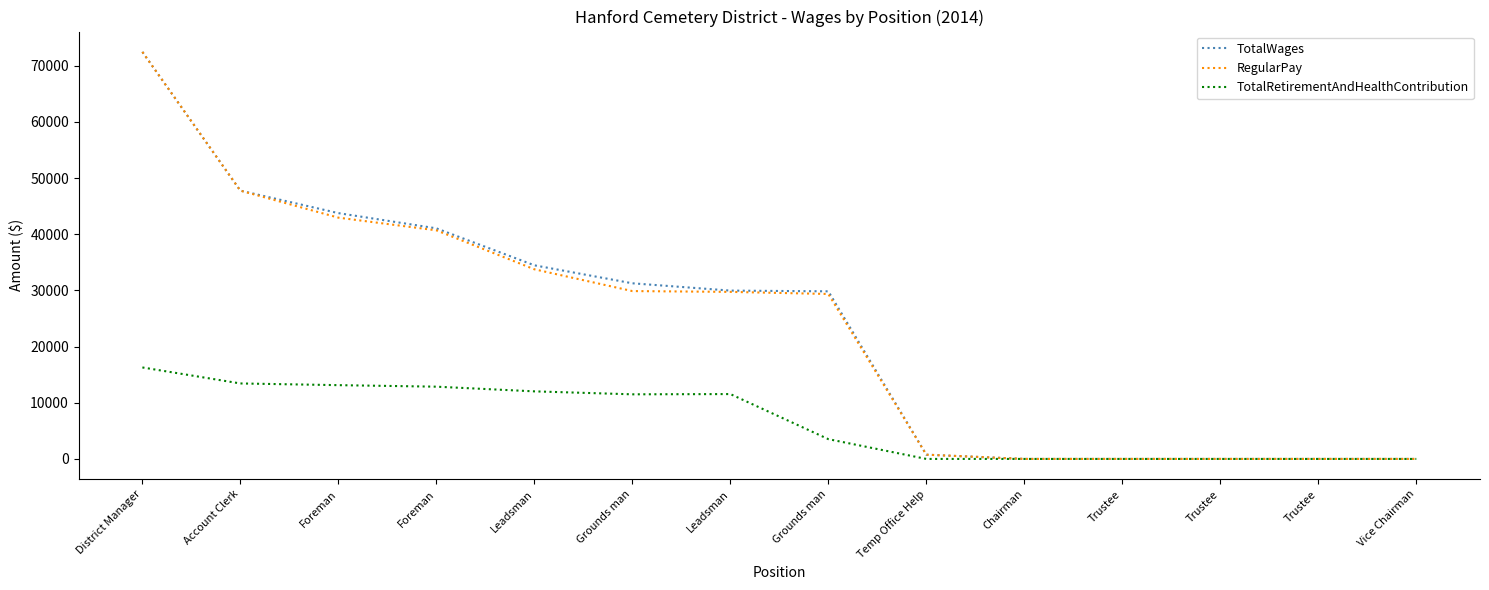

What are all the series names shown in the legend?

TotalWages, RegularPay, TotalRetirementAndHealthContribution